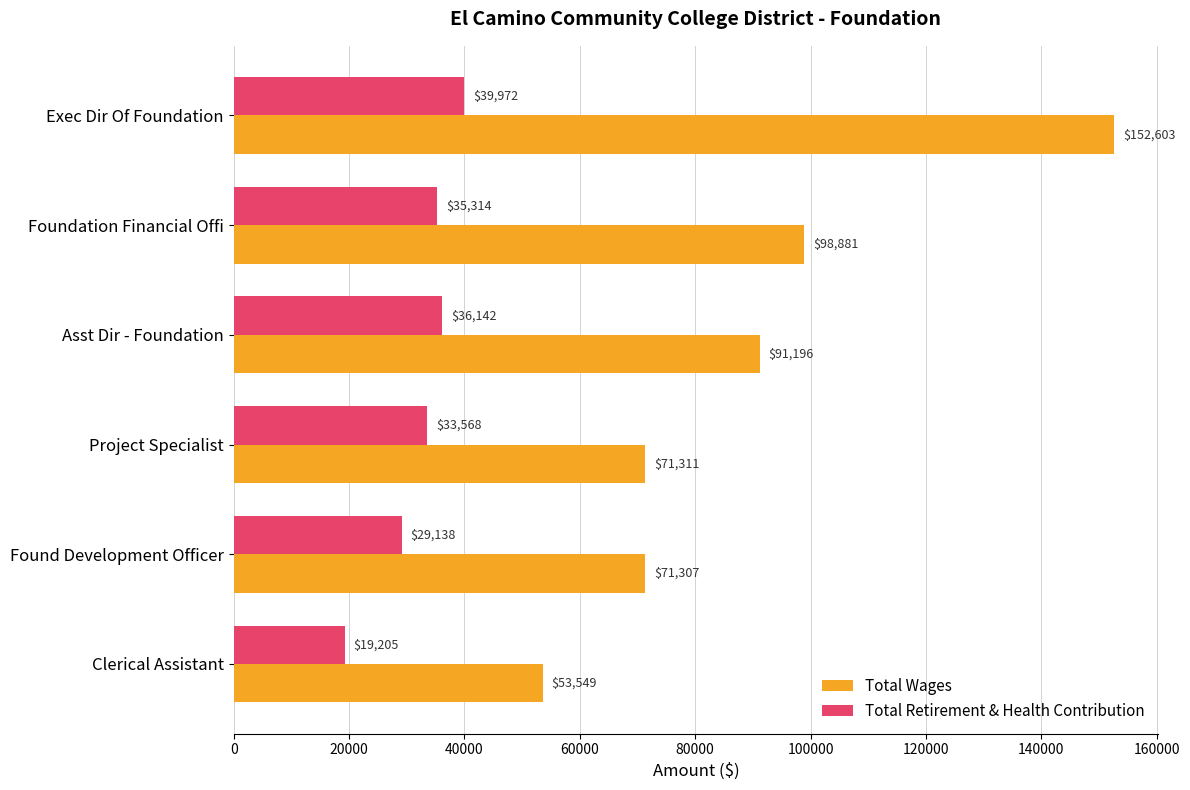

List the series in order of their peak value, lowest first.

Total Retirement & Health Contribution, Total Wages